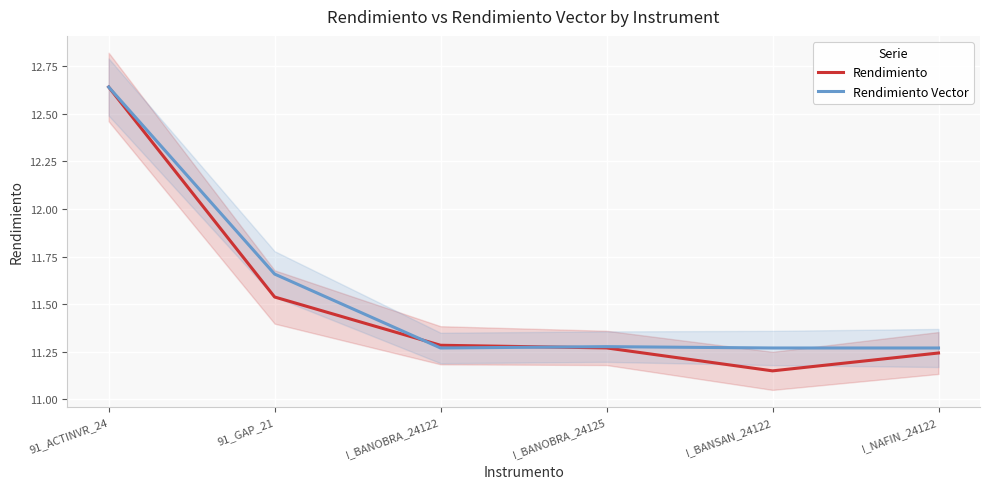

What is the greatest value displayed?

12.6